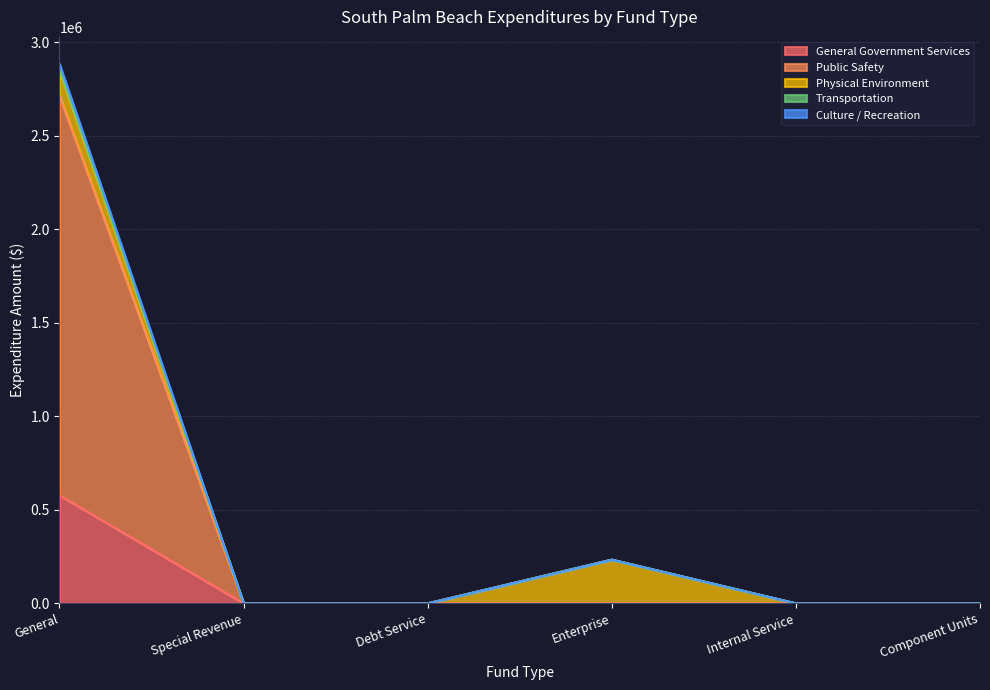

The General Government Services series shows 0 at Debt Service. True or false?

True